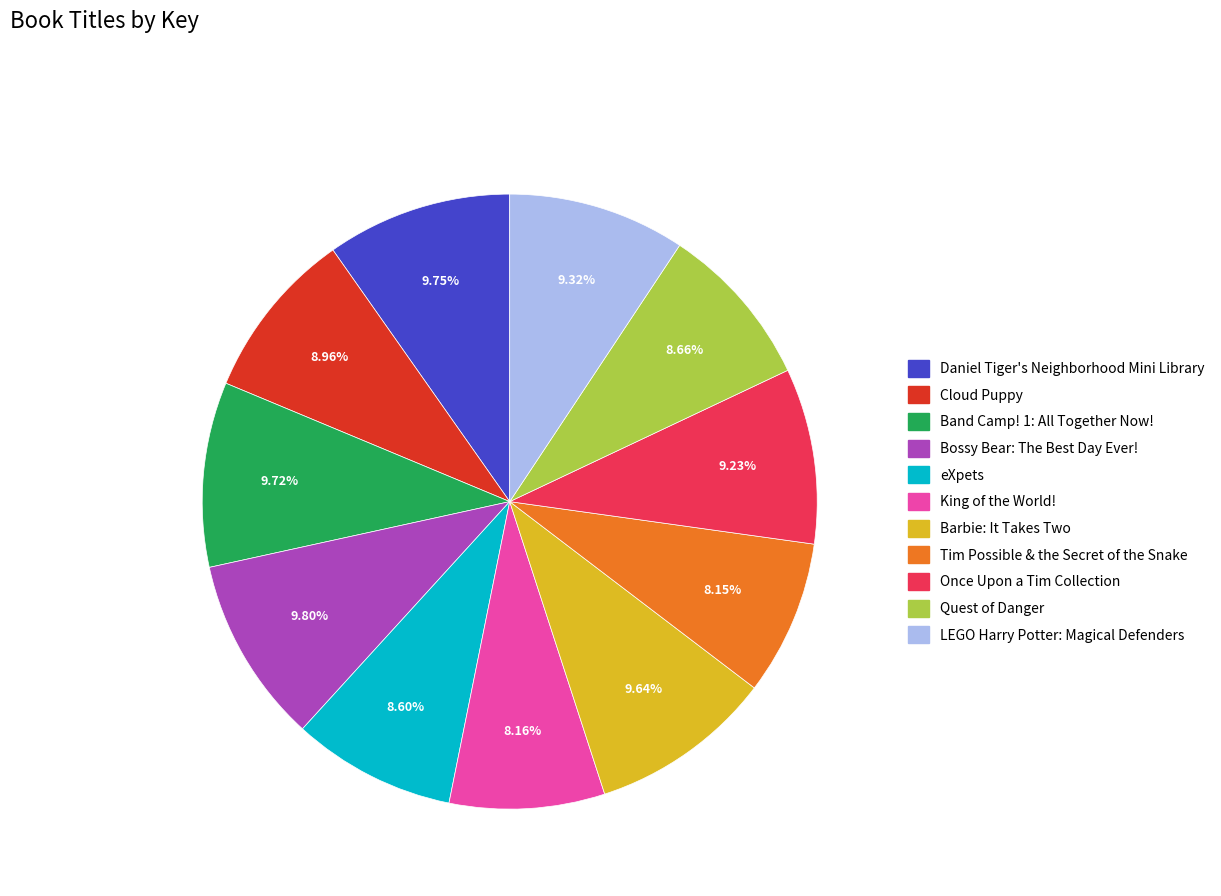

Is there any slice that represents more than half of the pie?

No